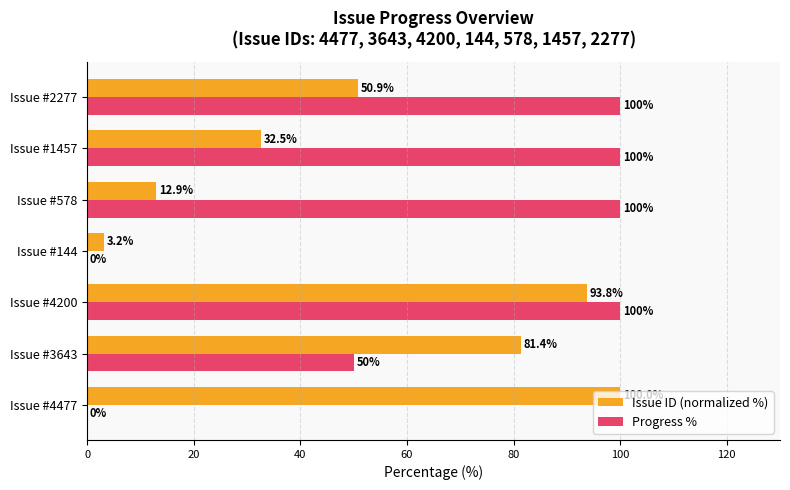

True or false: Progress % has a value of 0.0 at Issue #144.

True